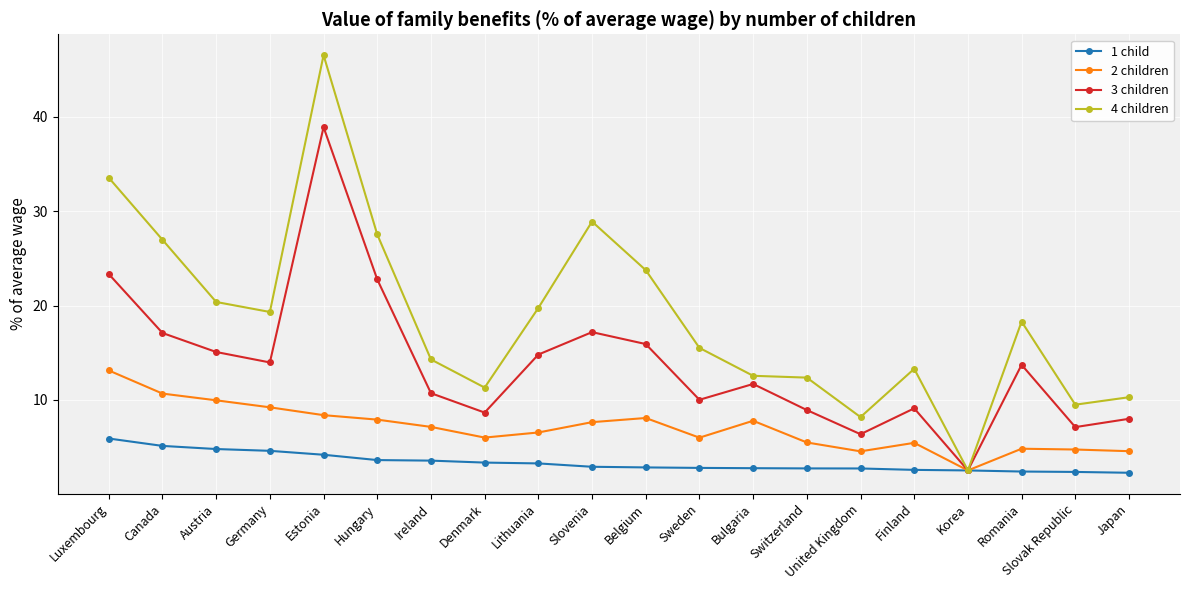

What is the label of the 20th point from the left?

Japan